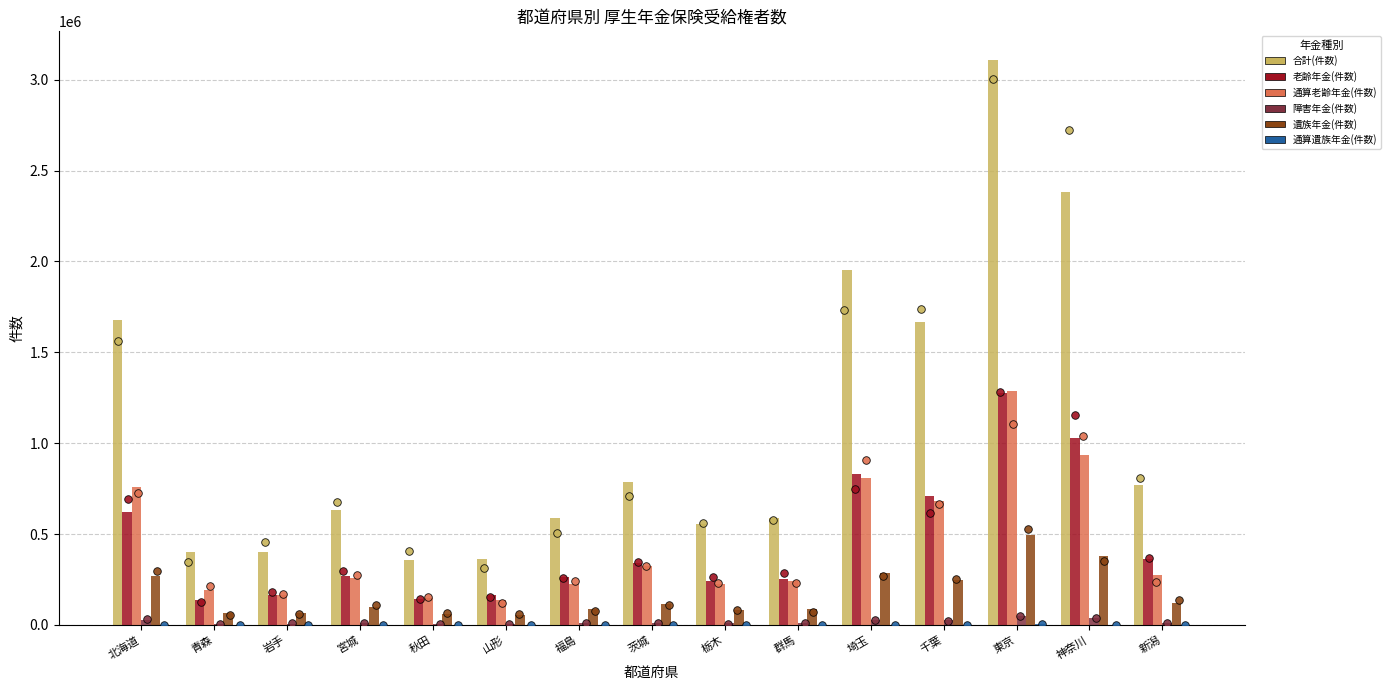

Which series has the largest Y range (max minus min)?

合計(件数)